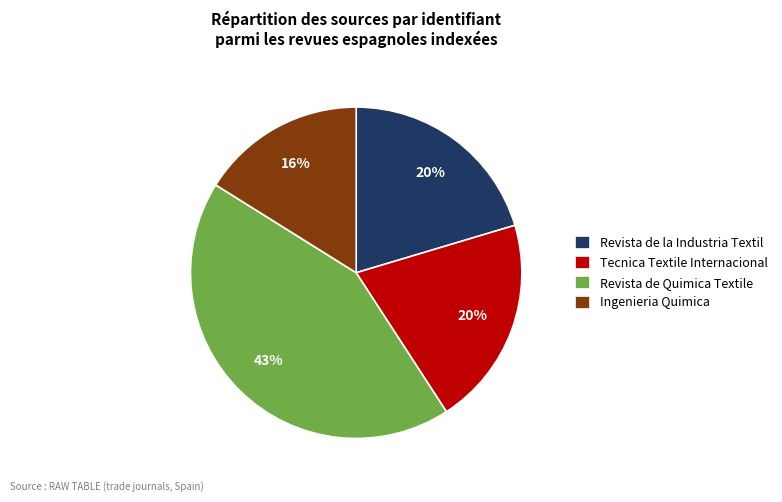

Is there any slice that represents more than half of the pie?

No